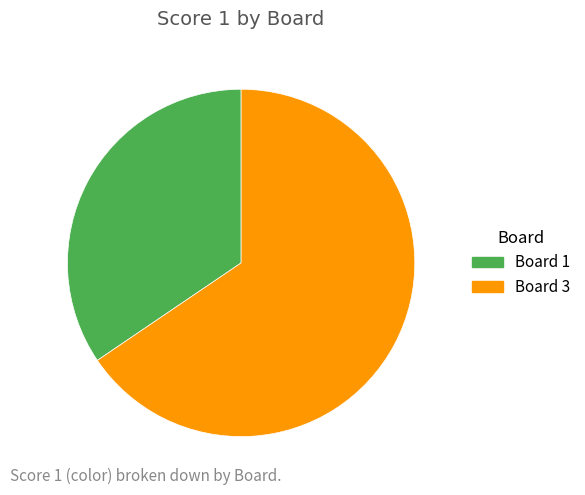

What is the majority slice?

Board 3